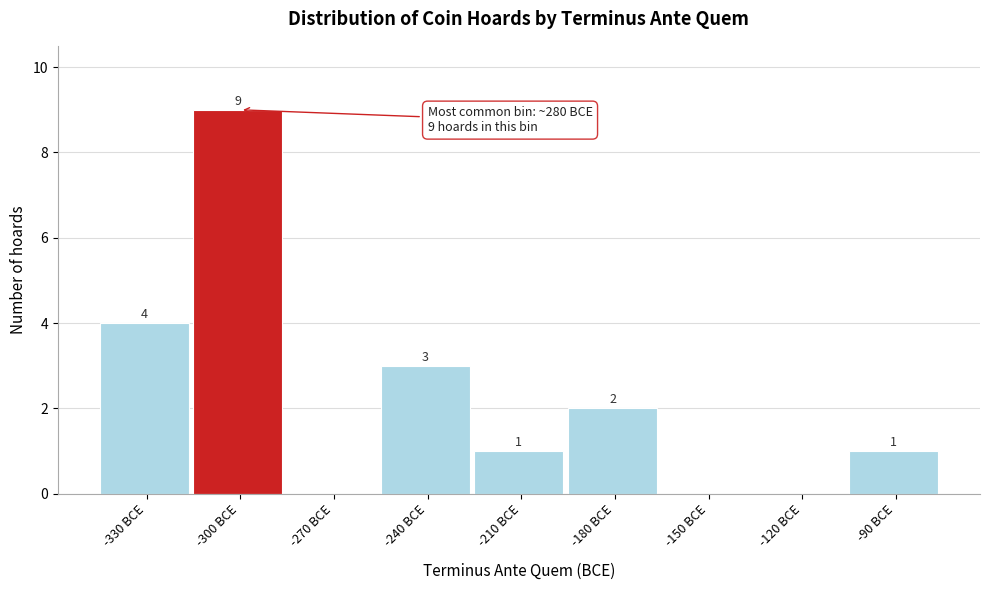

Reading right to left, transcribe all the data shown in this chart.

-90 BCE=1	-120 BCE=0	-150 BCE=0	-180 BCE=2	-210 BCE=1	-240 BCE=3	-270 BCE=0	-300 BCE=9	-330 BCE=4